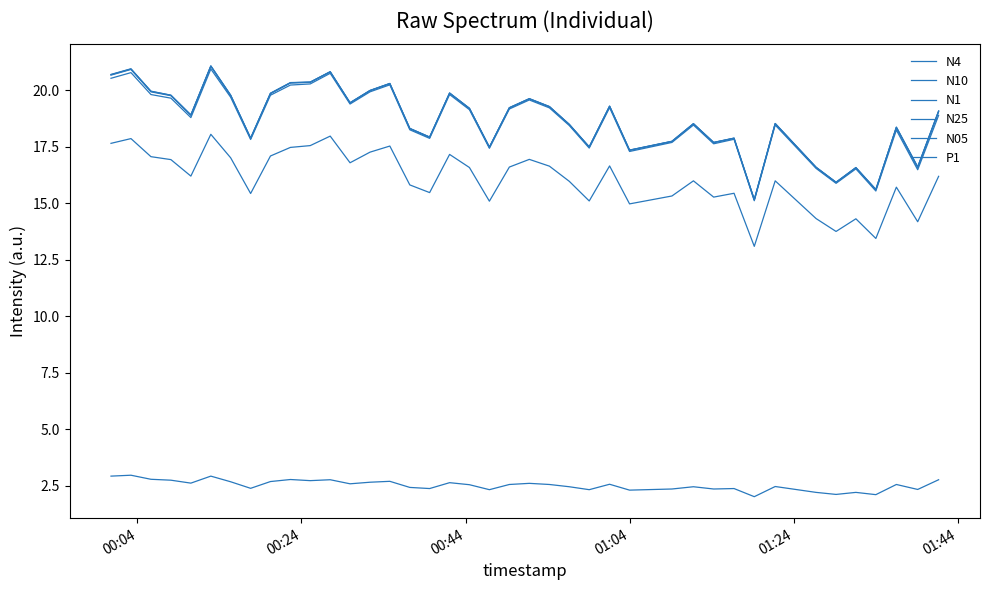

How many lines are shown in the chart?

6